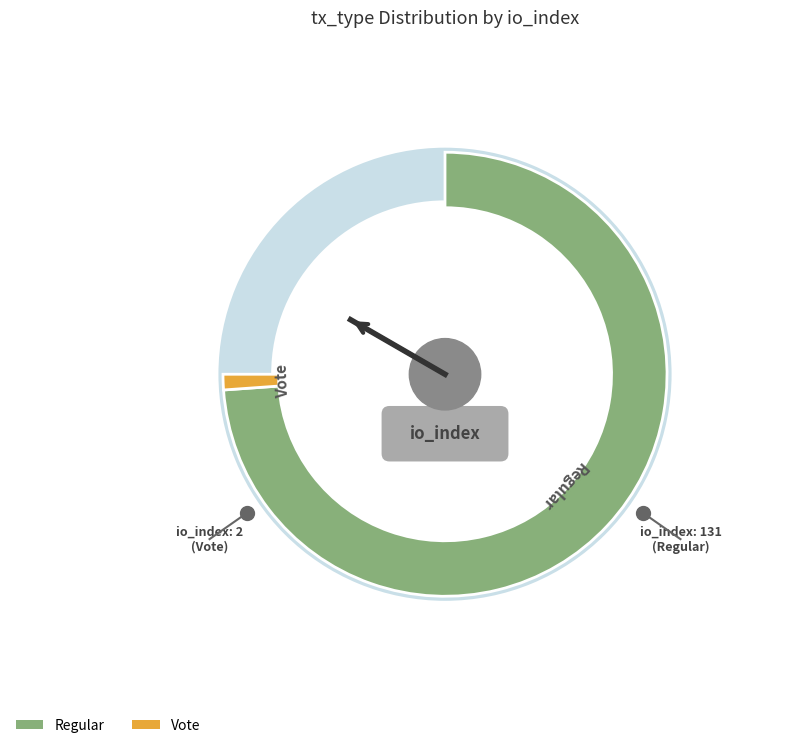

To the nearest percent, what percentage of the pie is Vote?

2%